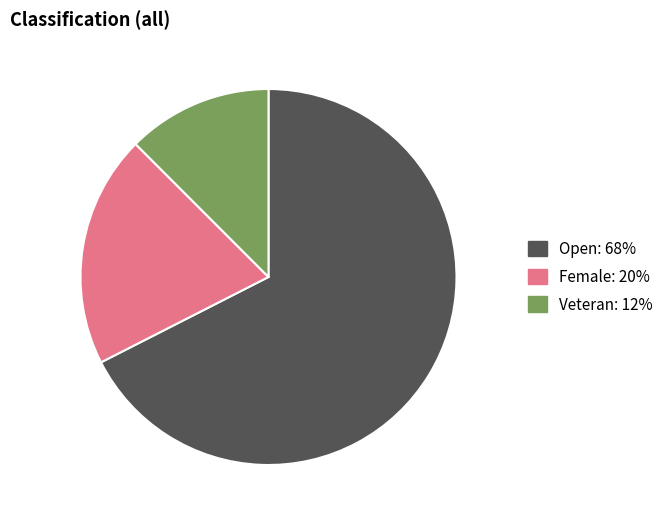

Is it true that Open is 68% of the pie?

True